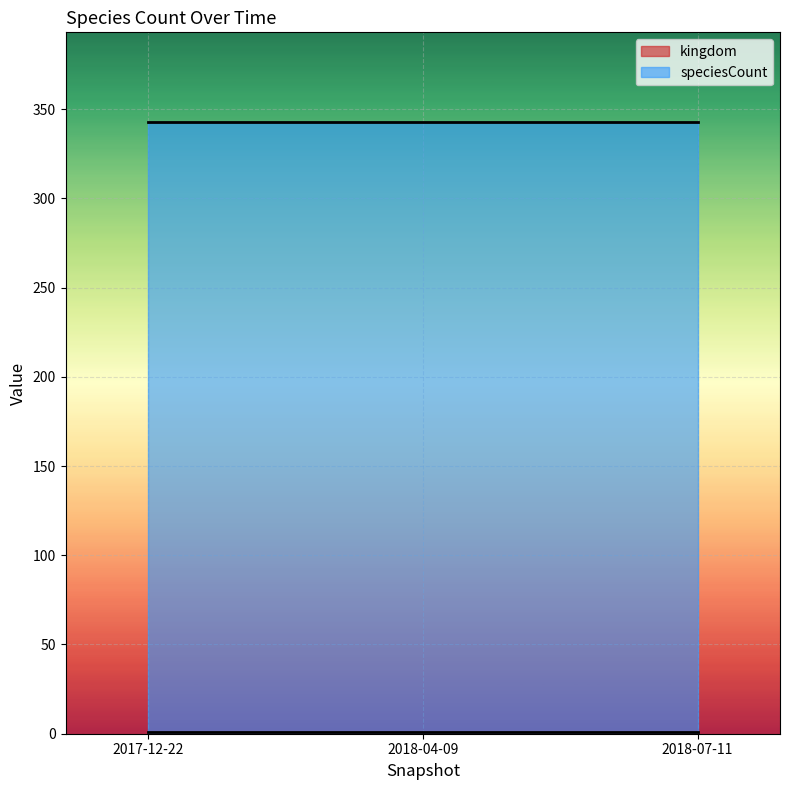

Rank the series by their maximum value, from highest to lowest.

speciesCount, kingdom